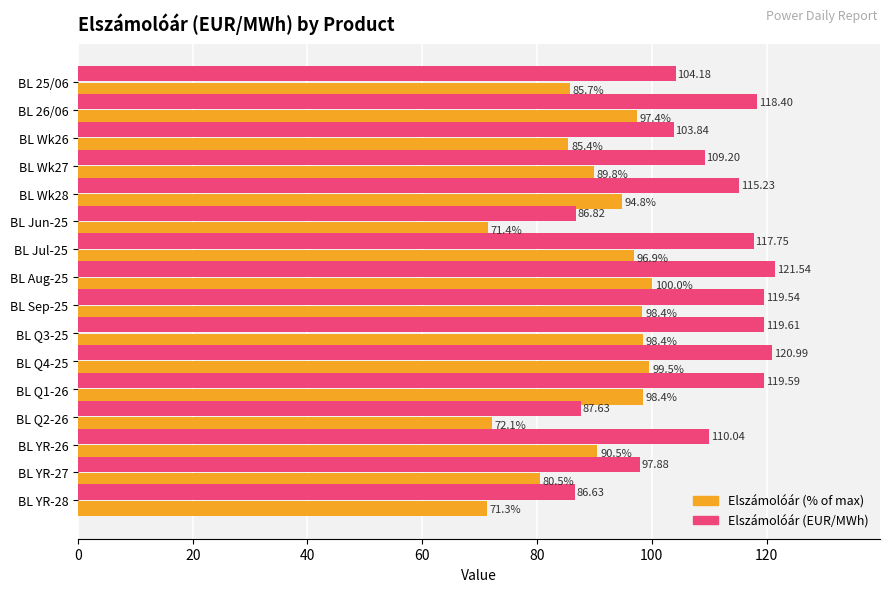

What is the difference between the Elszámolóár (% of max) values at BL Q3-25 and BL Q4-25?

1.1